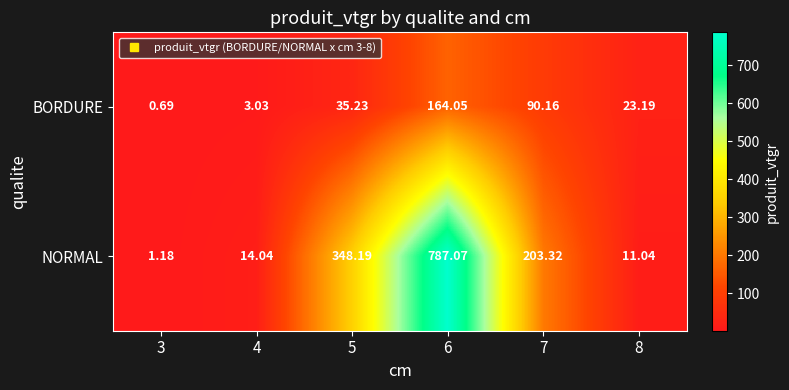

Is the value of BORDURE at 5 greater than the value of NORMAL at 5?

No